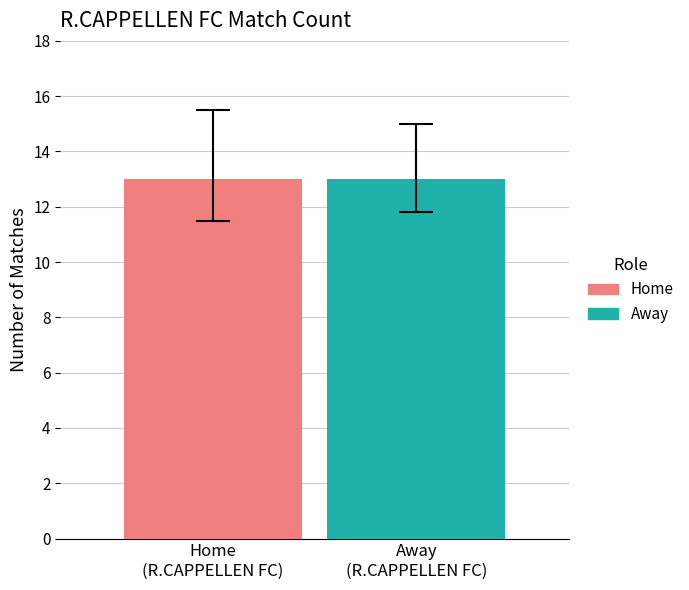

Which series has the largest total across all categories?

Home Games